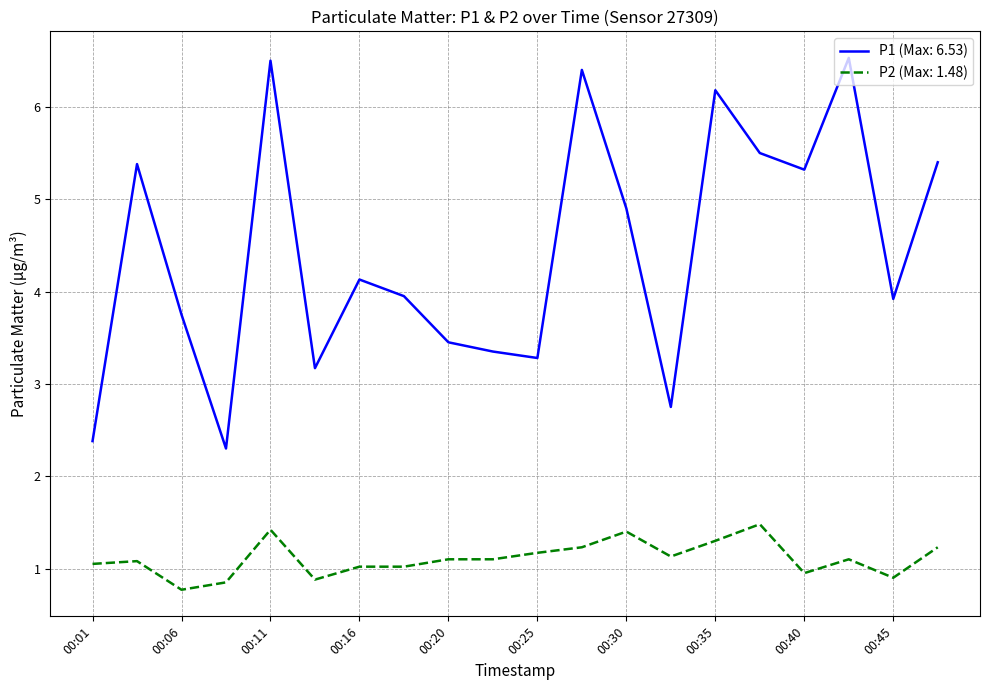

Which series has the largest total across all categories?

P1 (Max: 6.53)